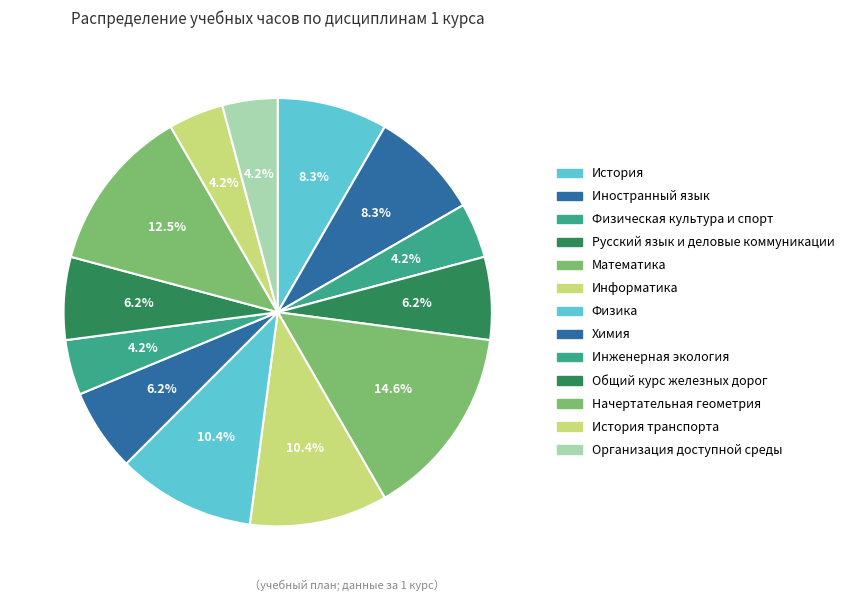

What percentage is NOT represented by Организация доступной среды?

95.8%